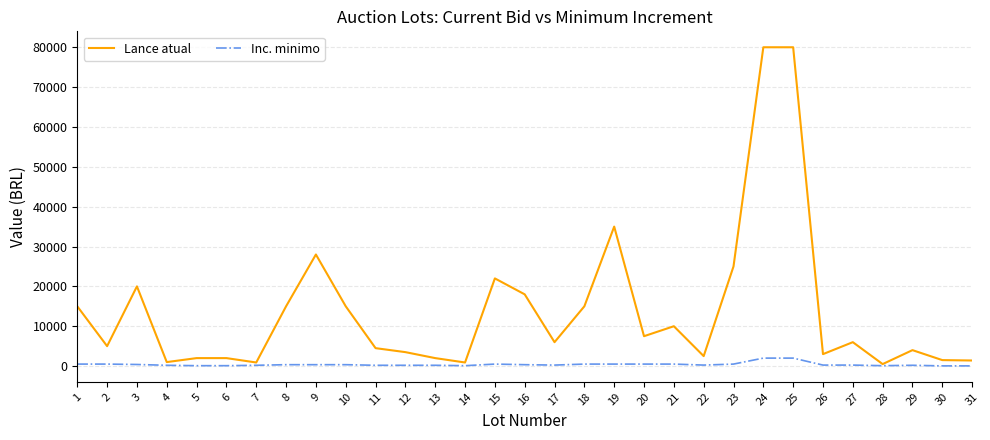

What is the greatest value displayed?

80000